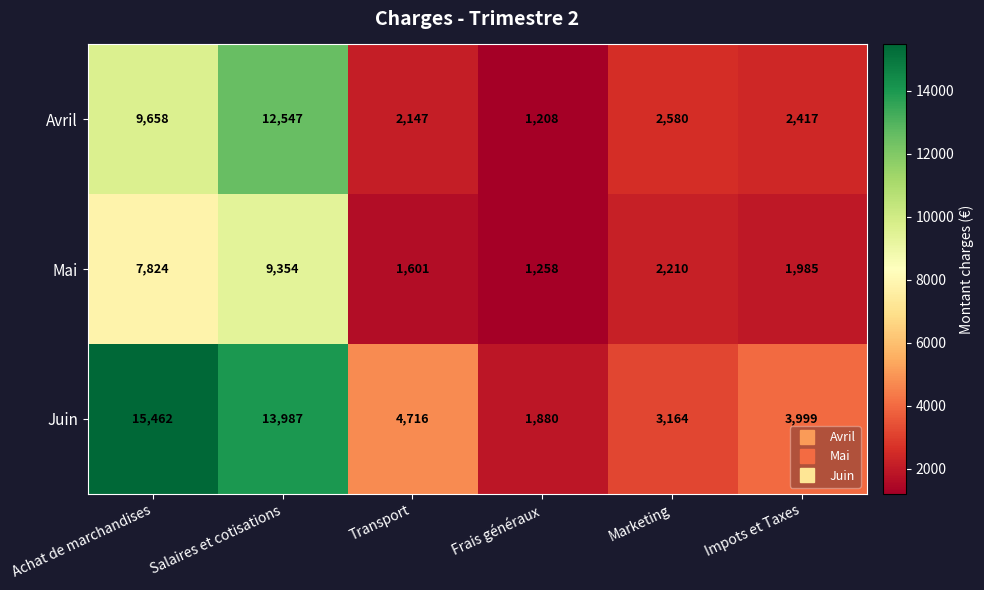

Reading left to right, transcribe all the data shown in this chart.

Avril: Achat de marchandises=9658	Salaires et cotisations=12547	Transport=2147	Frais généraux=1208	Marketing=2580	Impots et Taxes=2417
Mai: Achat de marchandises=7824	Salaires et cotisations=9354	Transport=1601	Frais généraux=1258	Marketing=2210	Impots et Taxes=1985
Juin: Achat de marchandises=15462	Salaires et cotisations=13987	Transport=4716	Frais généraux=1880	Marketing=3164	Impots et Taxes=3999